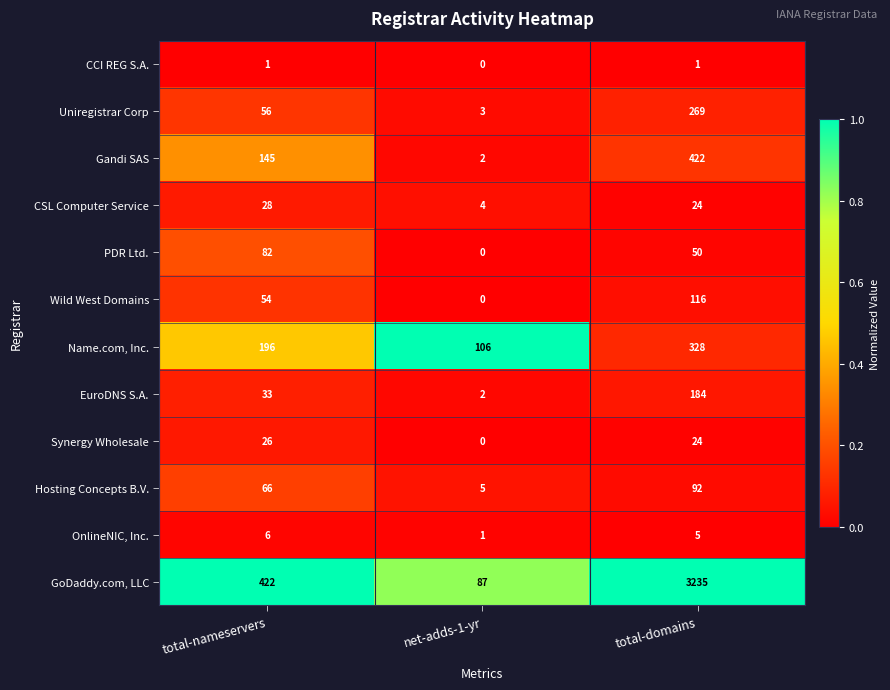

Rank the series by their maximum value, from highest to lowest.

GoDaddy.com, LLC, Gandi SAS, Name.com, Inc., Uniregistrar Corp, EuroDNS S.A., Wild West Domains, Hosting Concepts B.V., PDR Ltd., CSL Computer Service, Synergy Wholesale, OnlineNIC, Inc., CCI REG S.A.